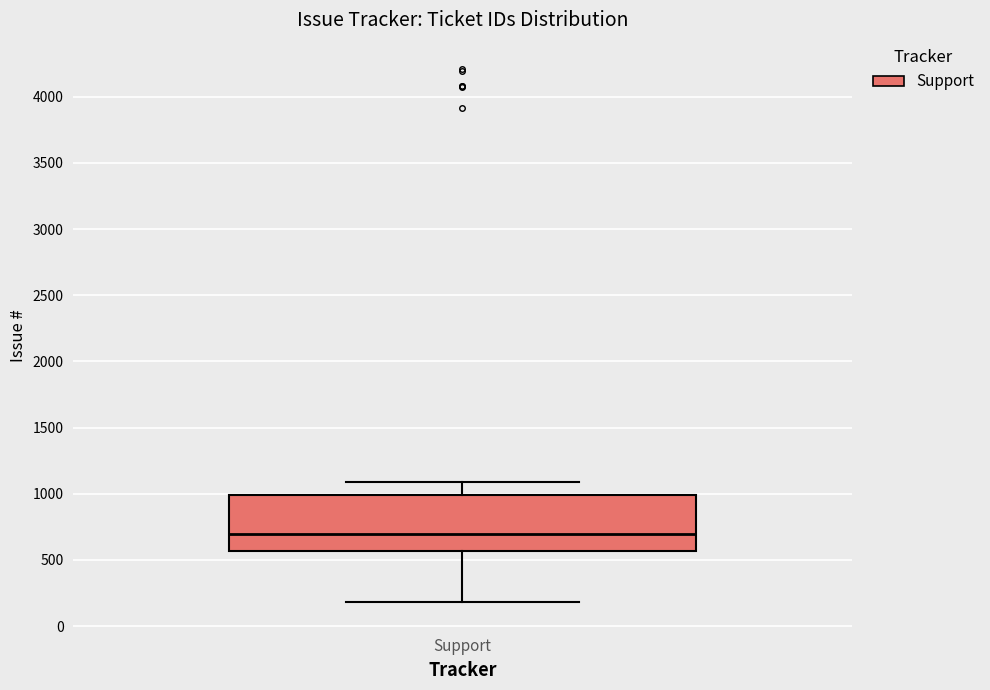

Transcribe this box plot: give where the median line is, the range the box spans, and where the two whiskers end, as read against the y-axis. The values are not printed on the chart, so give them approximately, as read against the axis.

median 700, box 550 to 1000, whiskers 200 to 1100